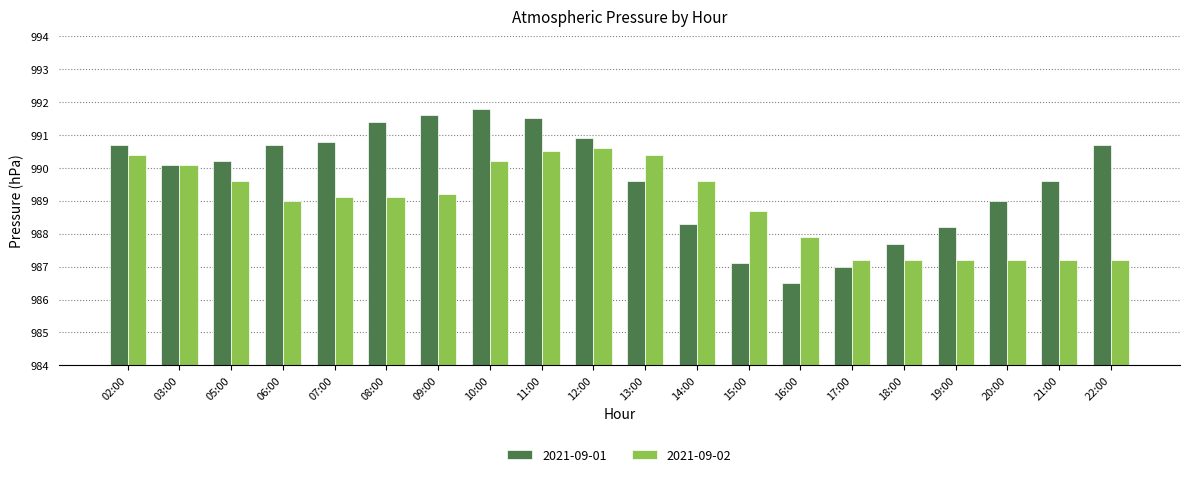

Which series changed the most between 05:00 and 12:00?

2021-09-02